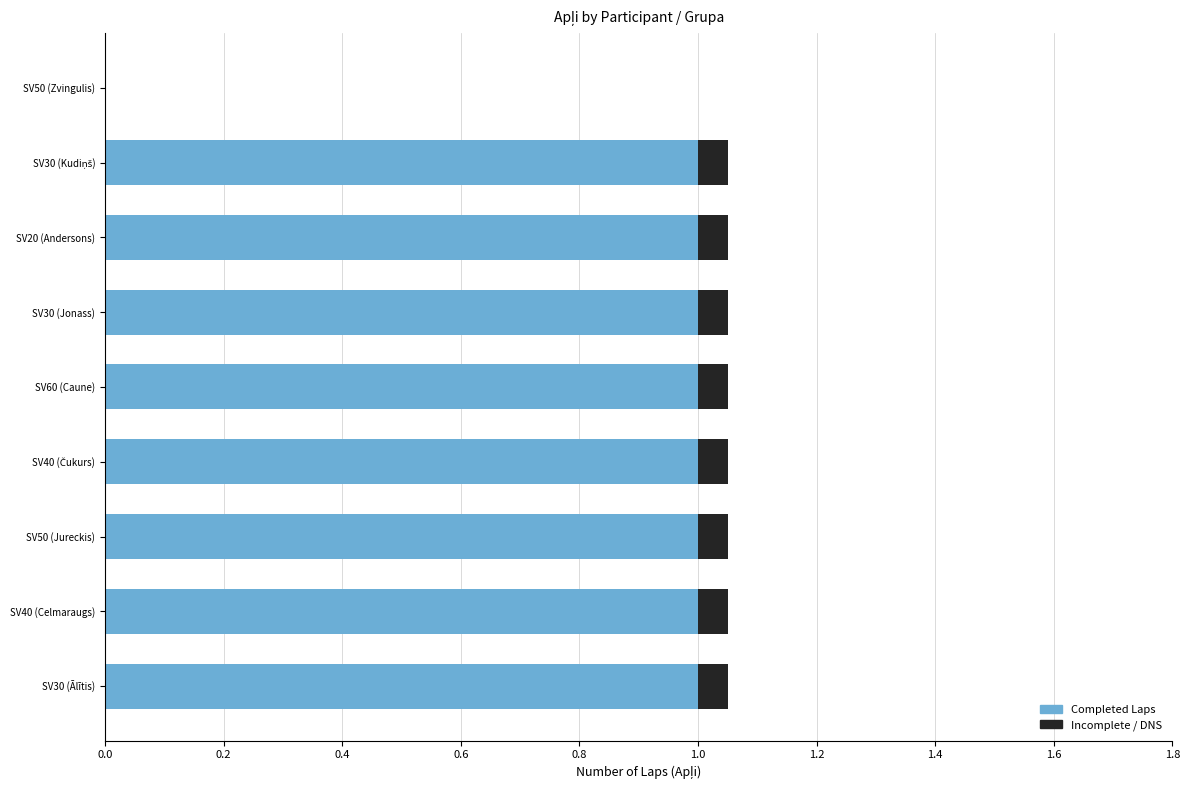

What is the total value across all series at SV40 (Celmaraugs)?

1.1